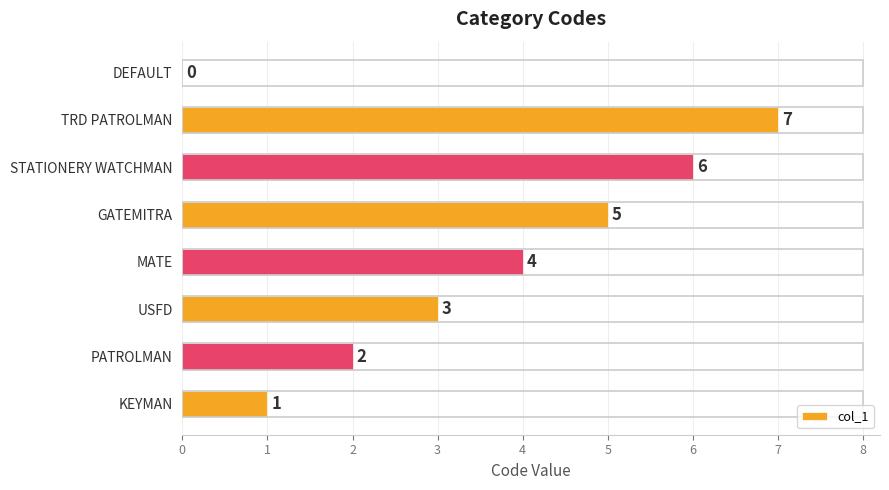

What is the change in value from PATROLMAN to TRD PATROLMAN?

+5